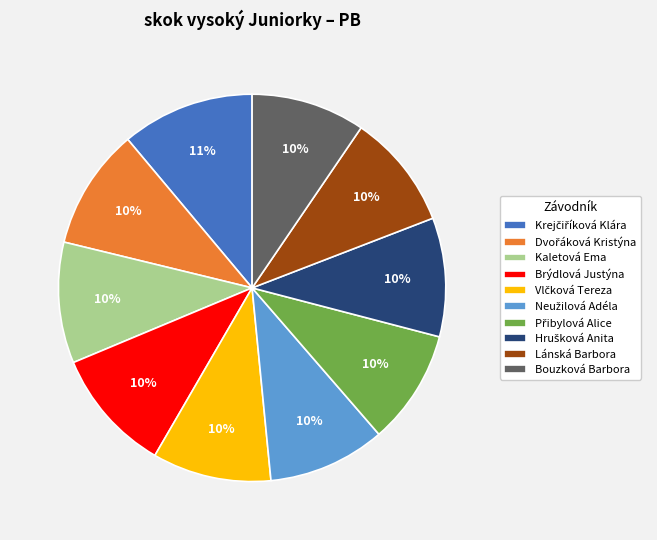

How many slices are in this pie chart?

10